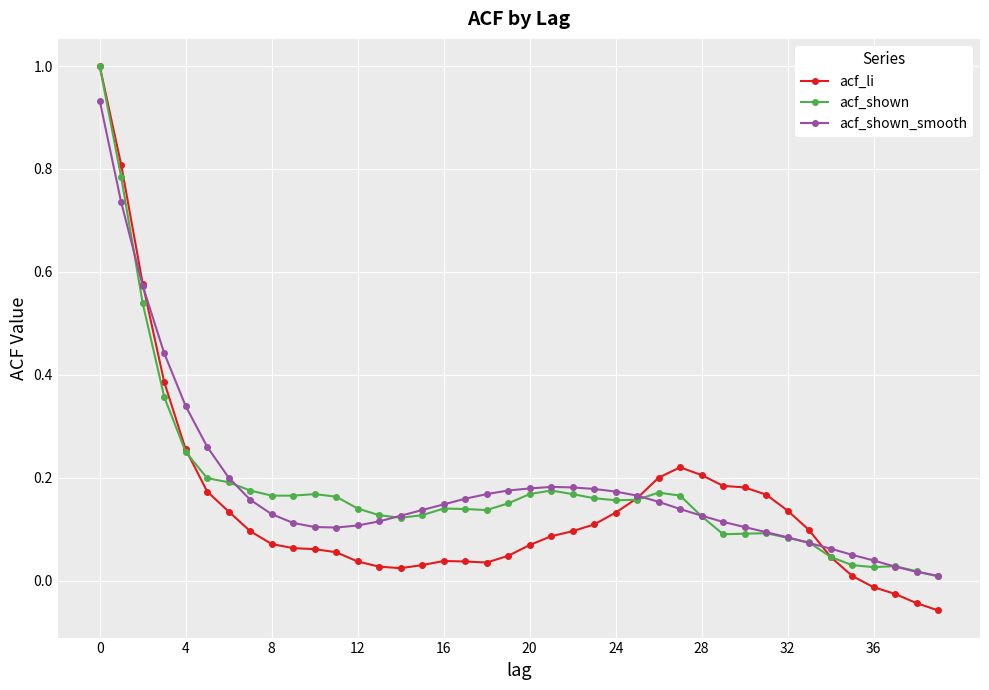

Which series has the widest spread of values?

acf_li